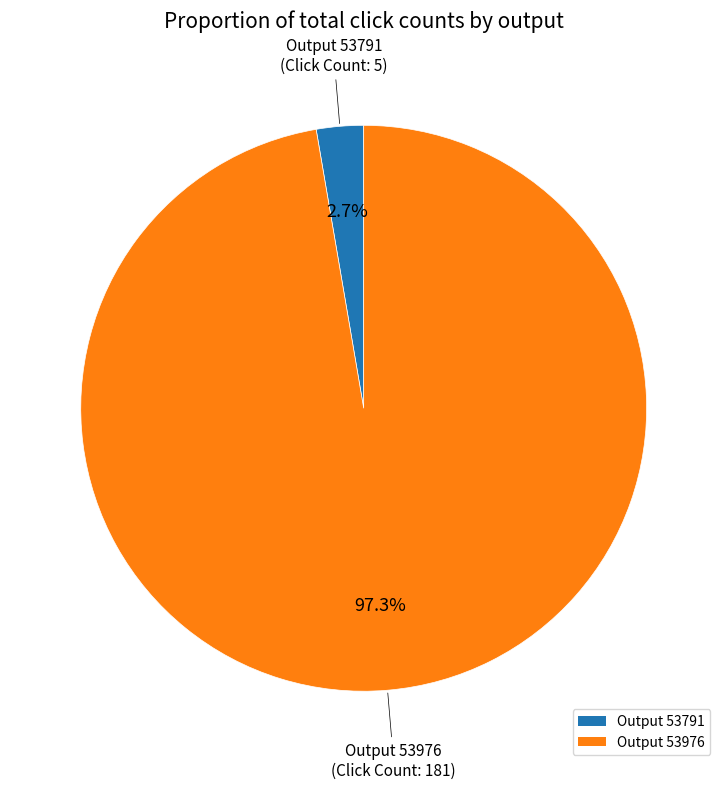

How many segments does this pie chart have?

2